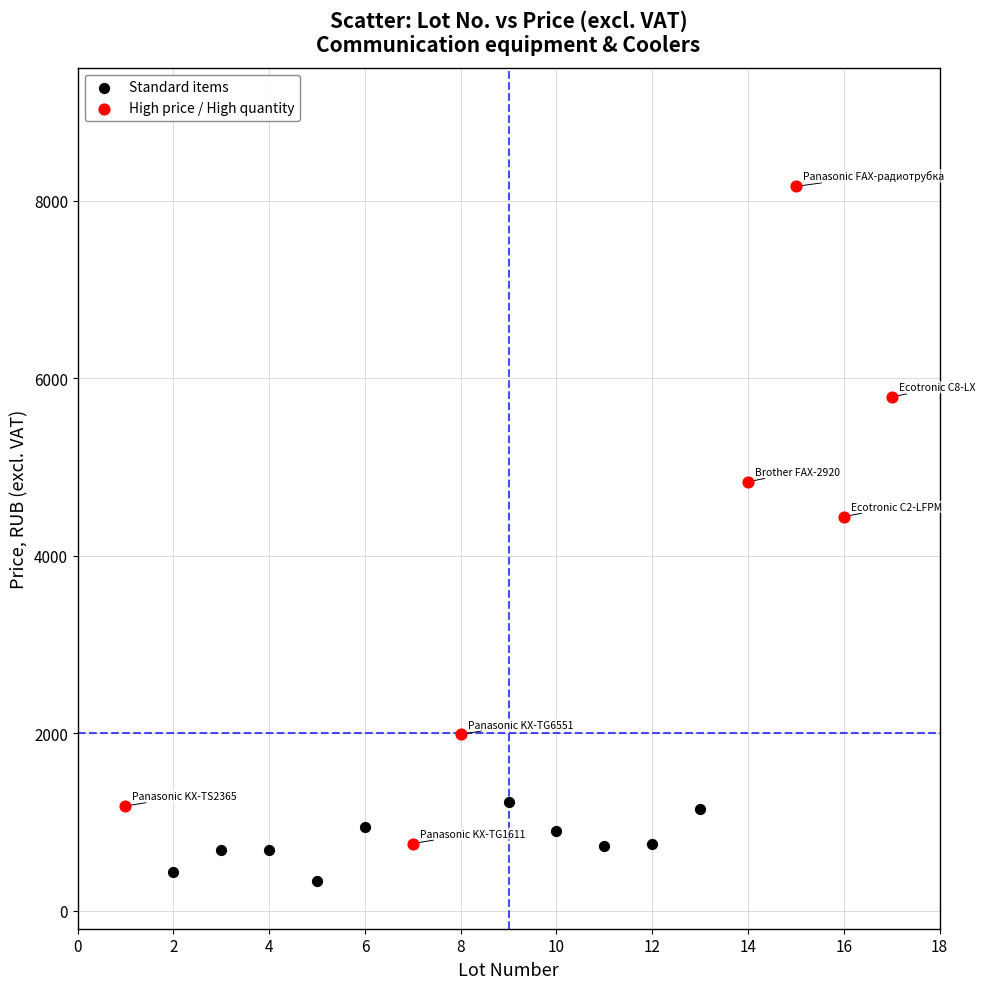

What are all the series names shown in the legend?

Standard items, High price / High quantity